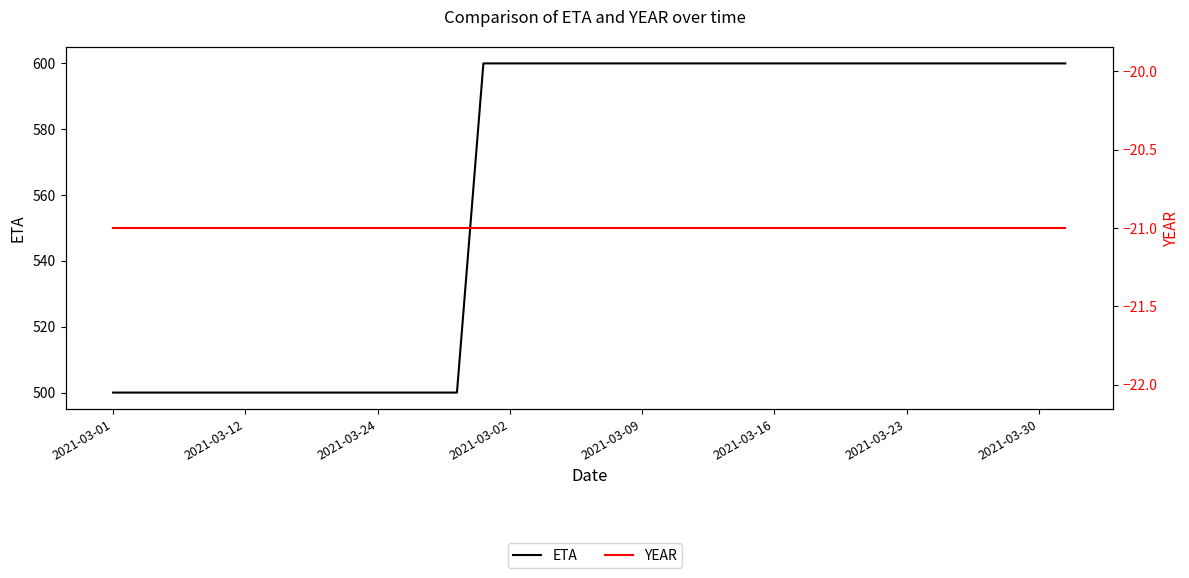

True or false: YEAR and ETA cross at least once.

False